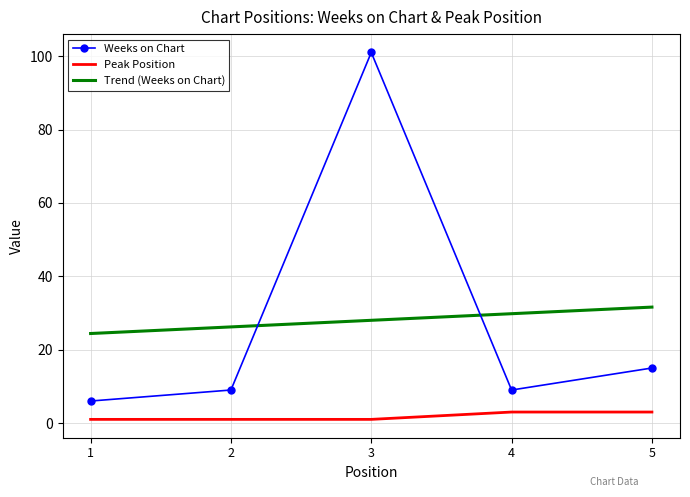

How many categories are shown in the chart?

5